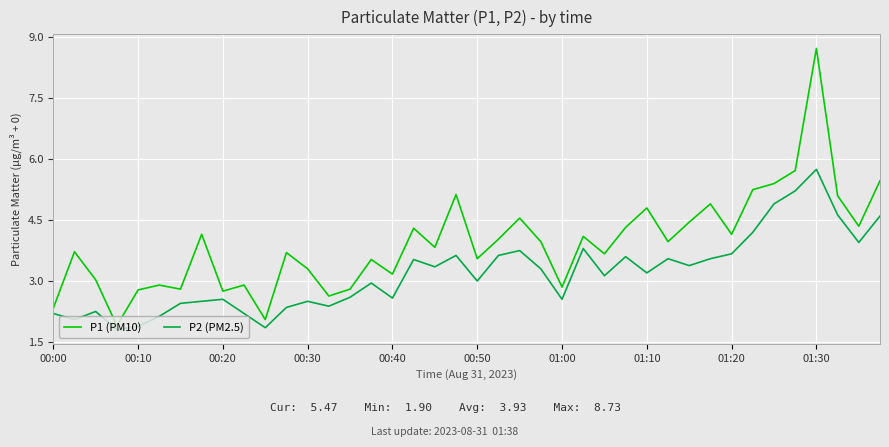

Rank the series by their average value, from lowest to highest.

P2 (PM2.5), P1 (PM10)